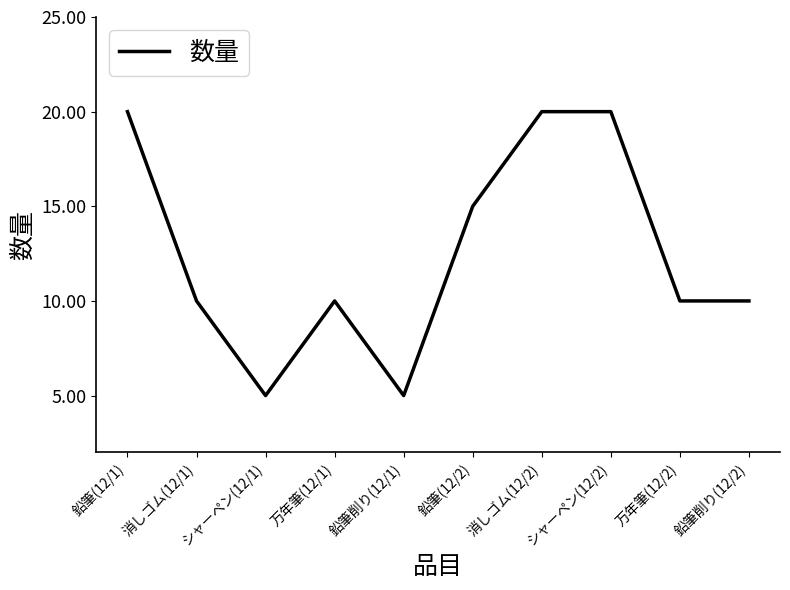

What is the difference between the second highest and second lowest values?

15